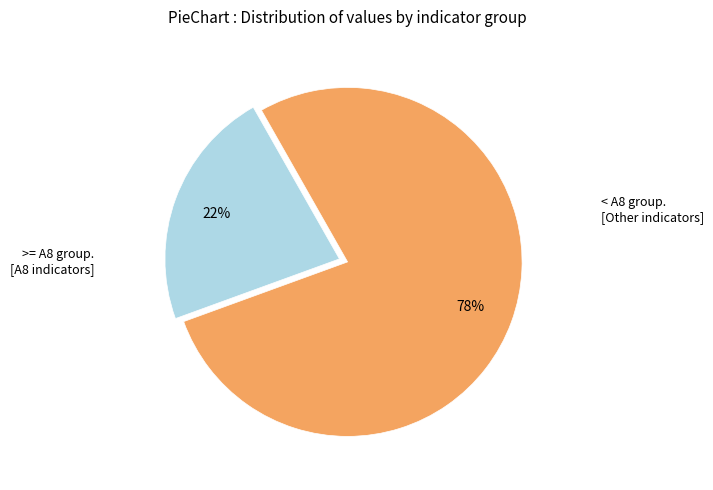

Is there any slice that represents more than half of the pie?

Yes